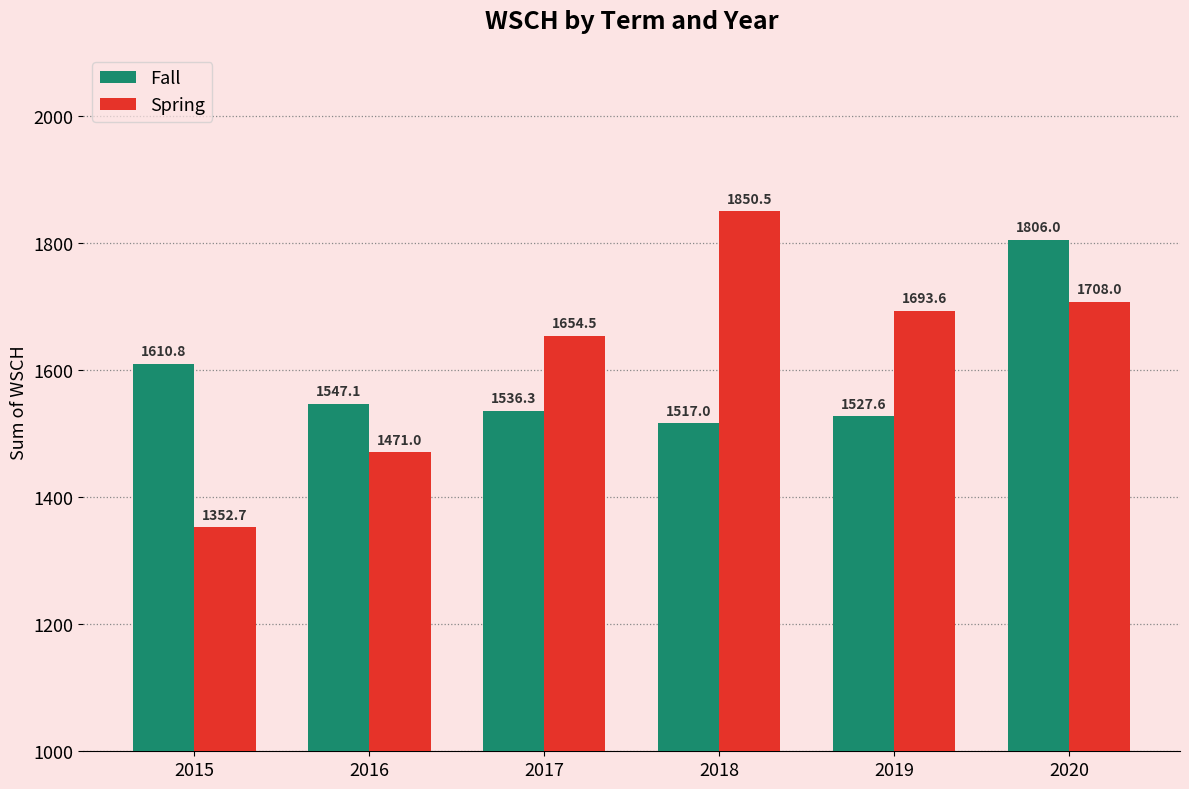

Reading left to right, what are all the values shown in this chart?

Fall: 1610.8	1547.1	1536.3	1517.0	1527.6	1806.0
Spring: 1352.7	1471.0	1654.5	1850.5	1693.6	1708.0